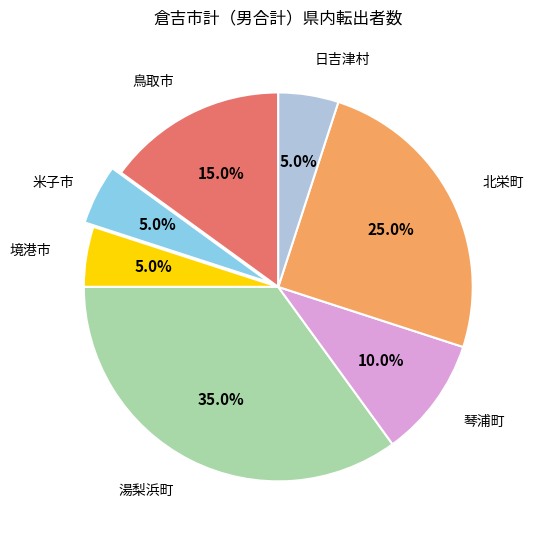

Is there any slice that represents more than half of the pie?

No